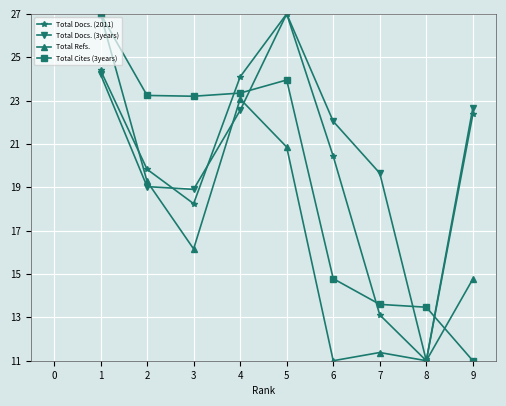

What is the sum of the Total Cites (3years) values at 8 and 3?

36.7